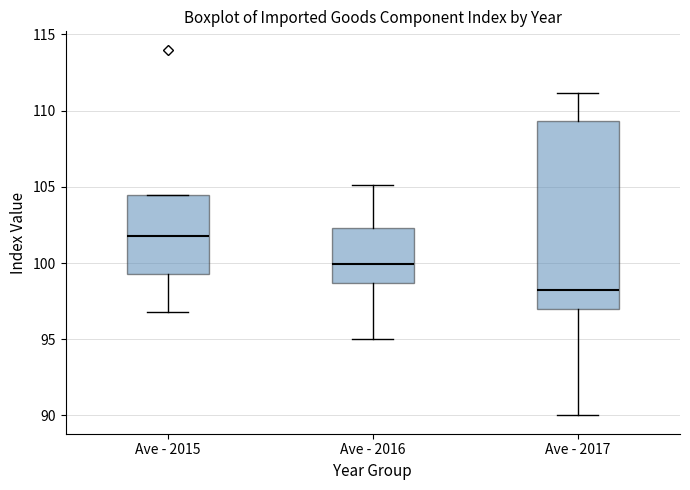

Which box is the tallest, from its lower edge to its upper edge?

Ave - 2017